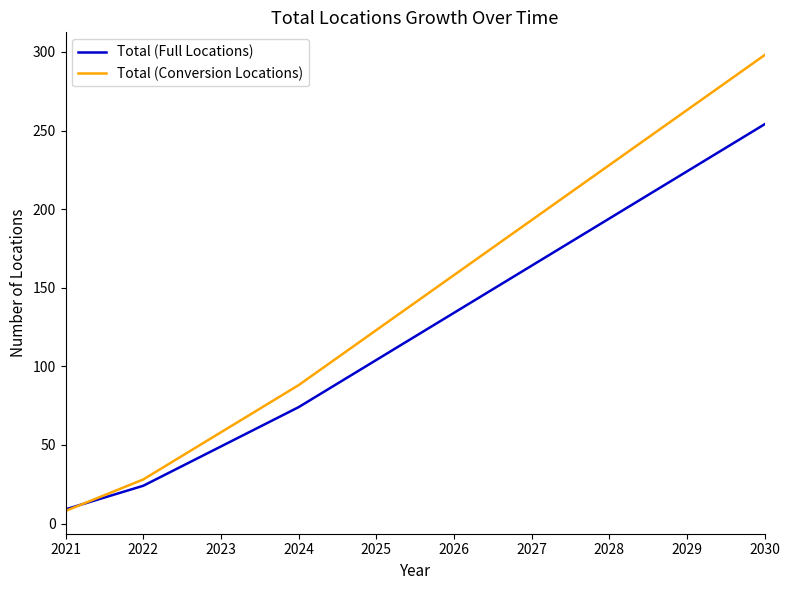

At 2030, list the series in order from smallest to largest.

Total (Full Locations), Total (Conversion Locations)